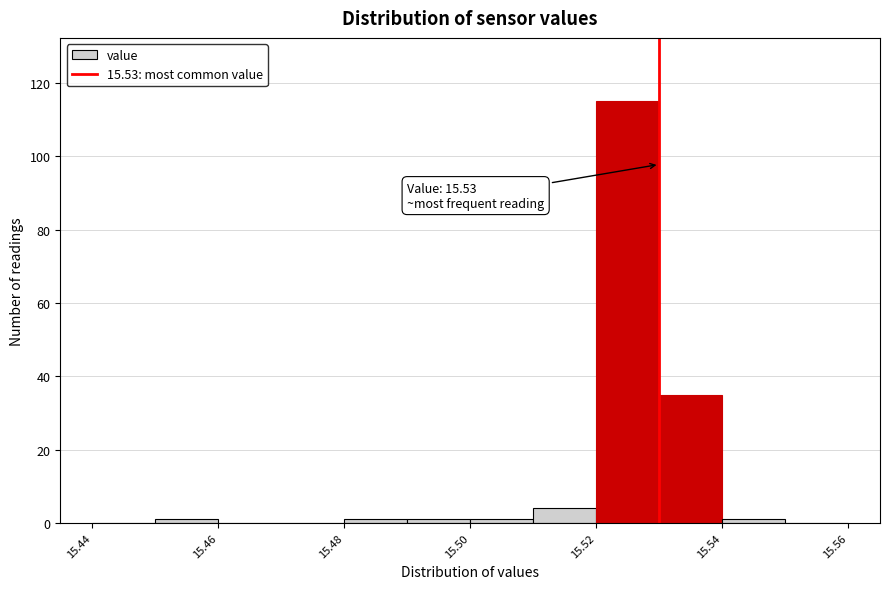

Which range on the x-axis has the tallest bar?

15.52 to 15.53